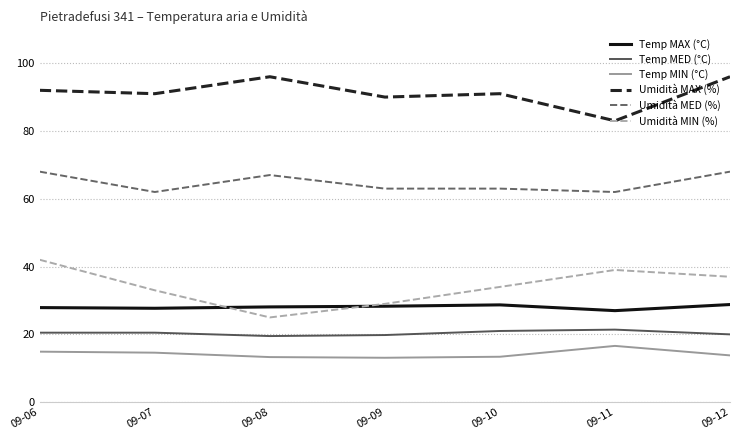

What is the lowest value of the Temp MIN (°C) series?

13.1